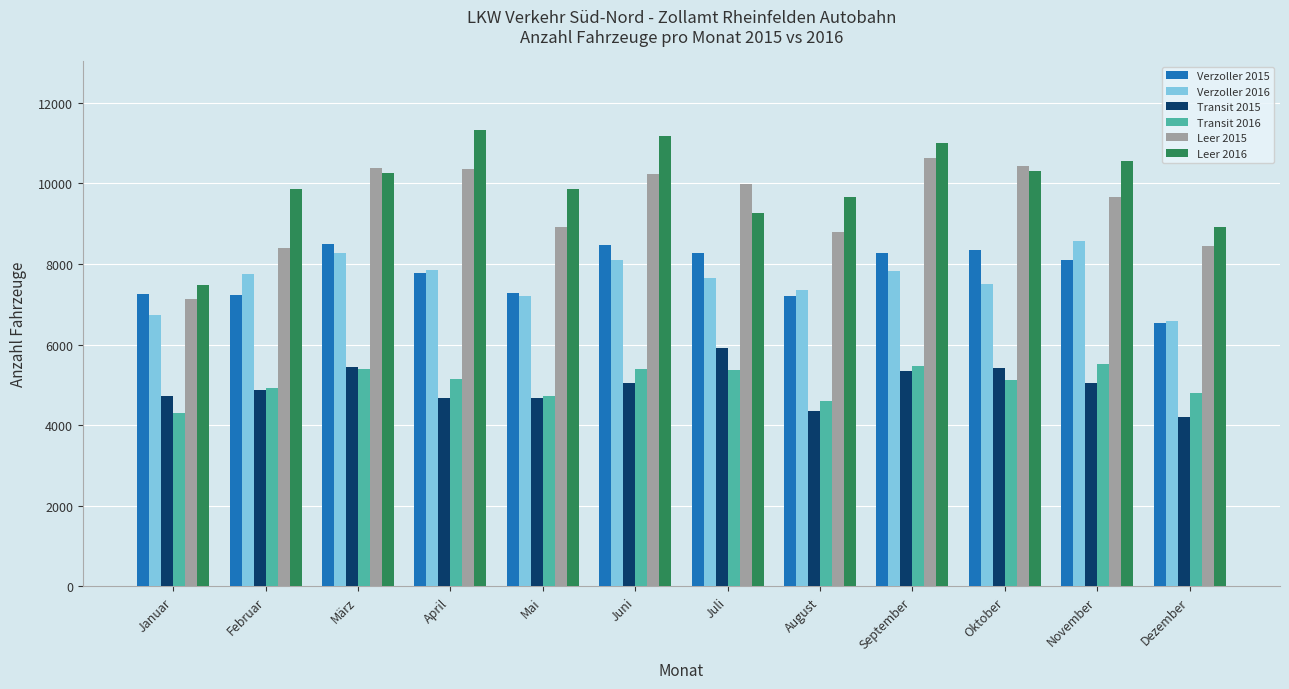

What is the label of the 8th bar from the right?

Mai